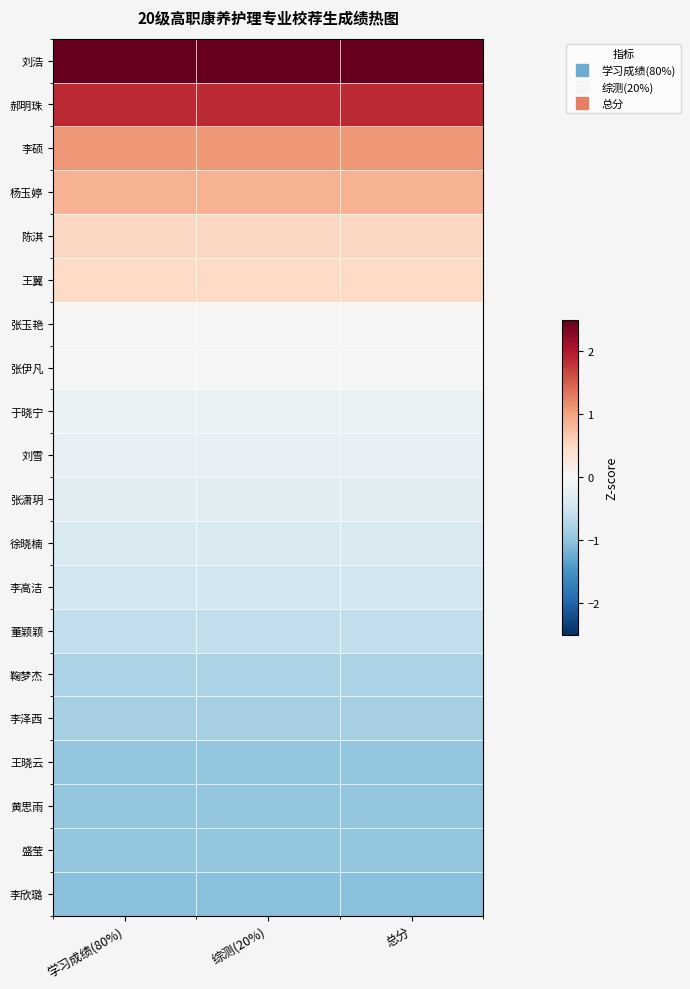

How many data points does each series have?

3